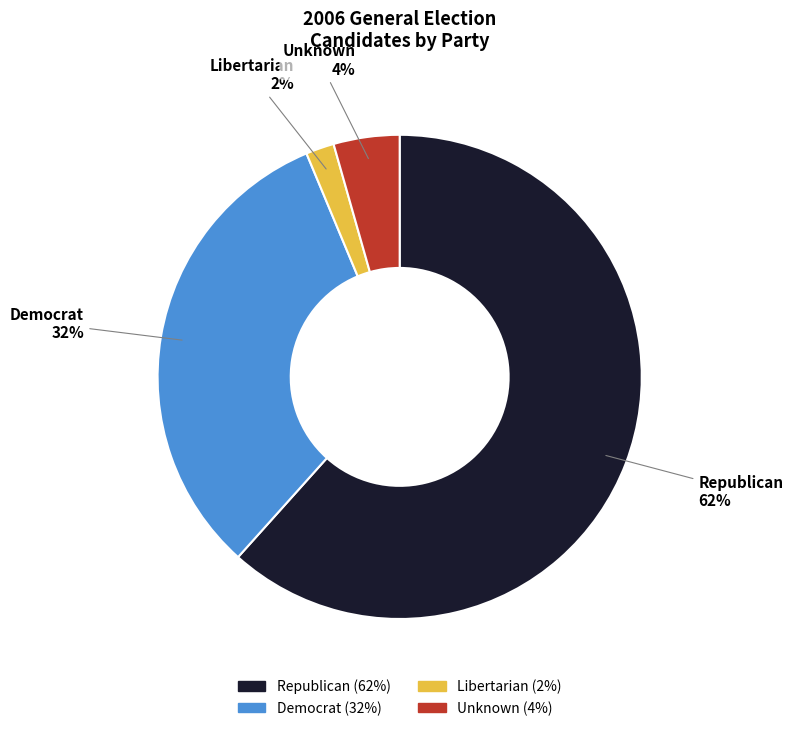

What percentage is the Unknown slice, to the nearest percent?

4%